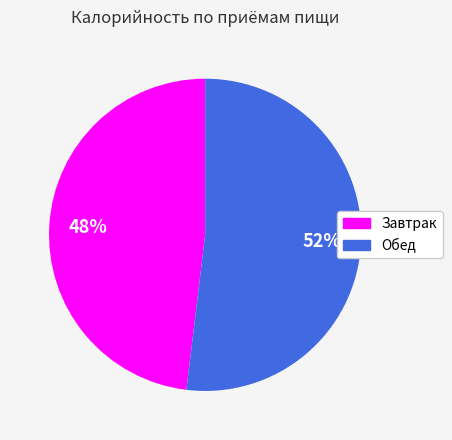

To the nearest percent, what is the average slice percentage?

50%